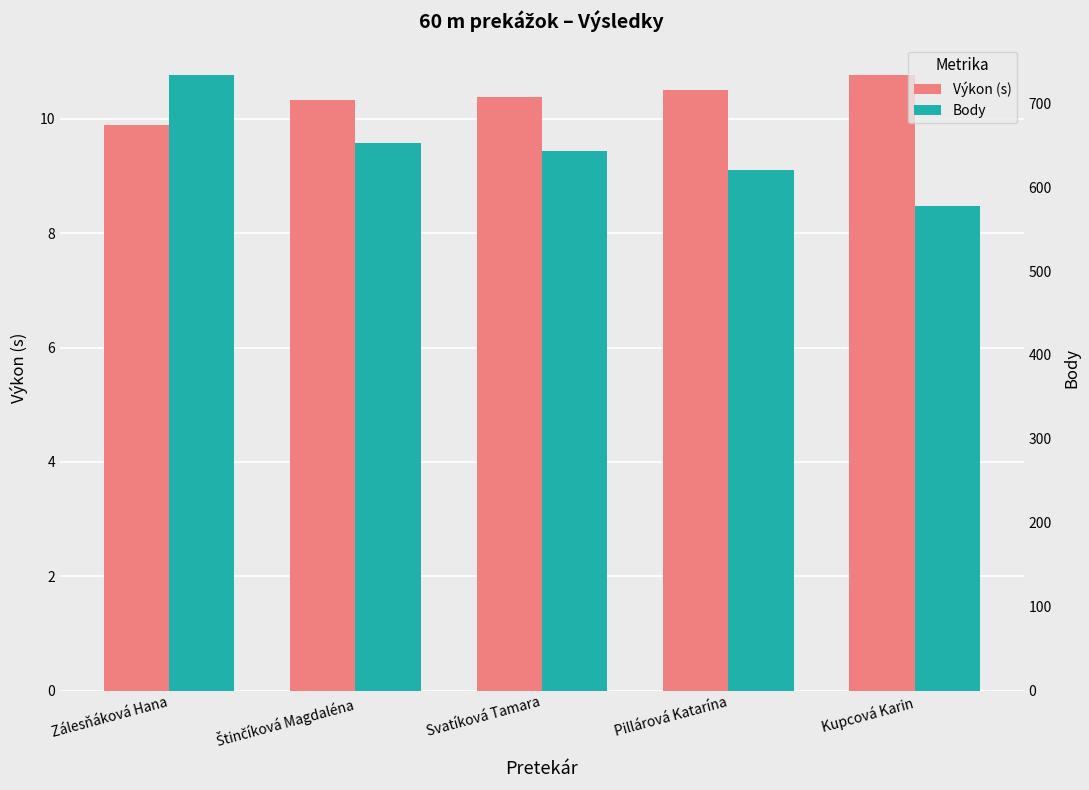

What is the difference between the maximum and minimum values in the Výkon (s) series?

0.9